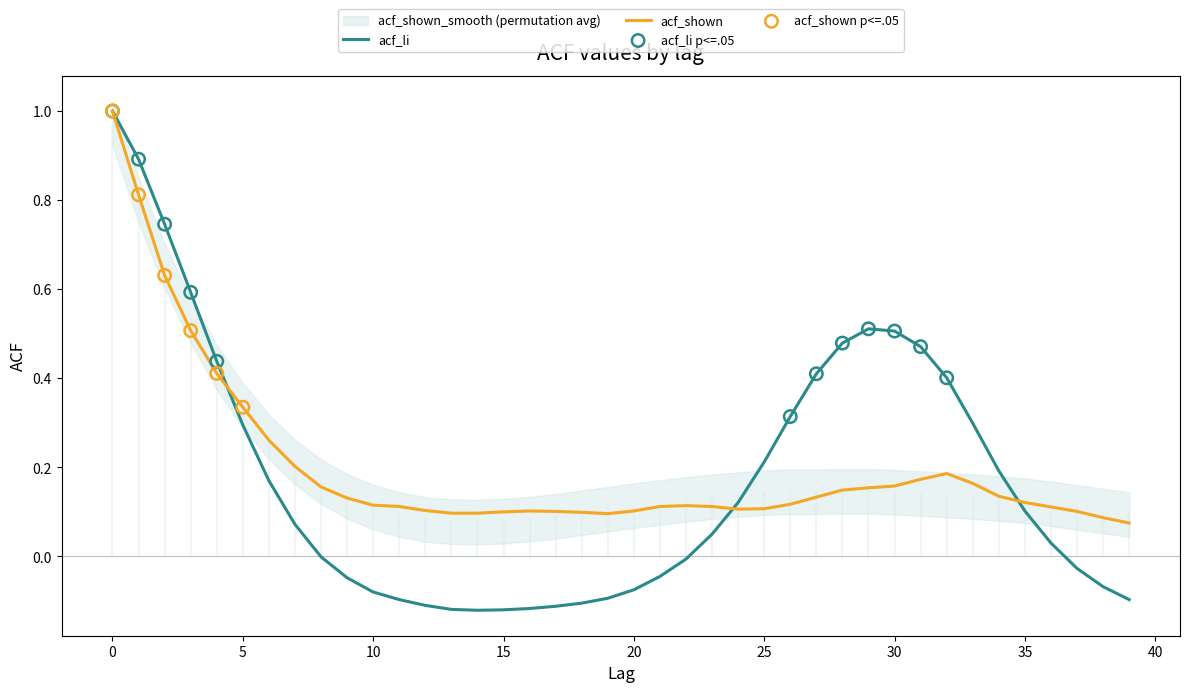

Which series contains the lowest Y value?

acf_li